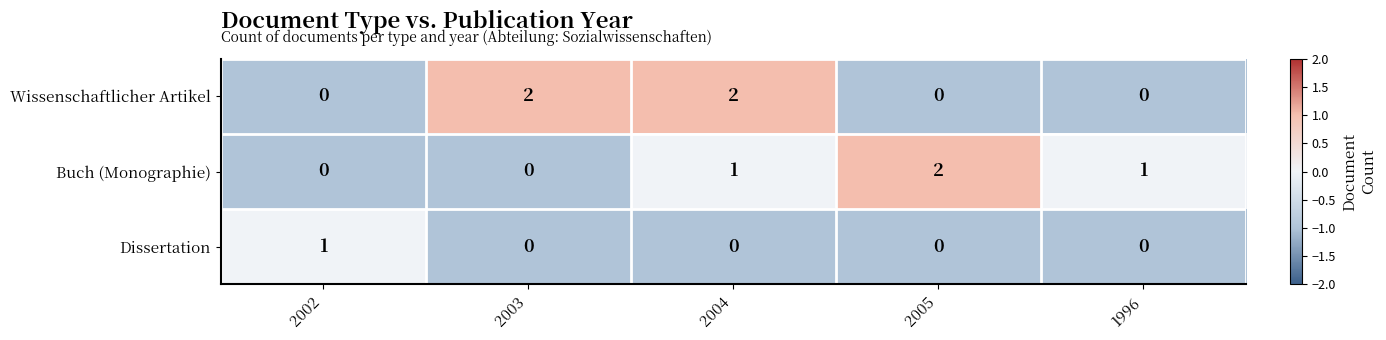

The value of Buch (Monographie) at 1996 is 2. True or false?

False